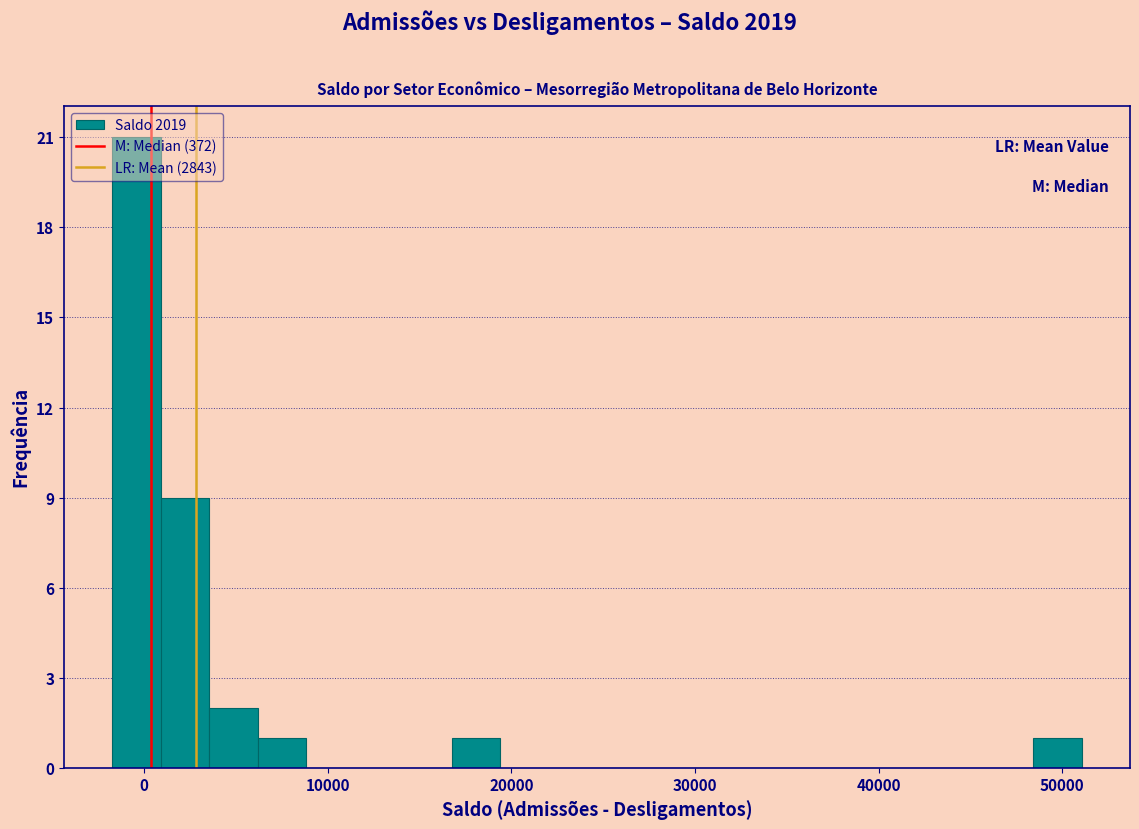

Read against the x-axis, roughly where is the centre of the tallest bar?

0